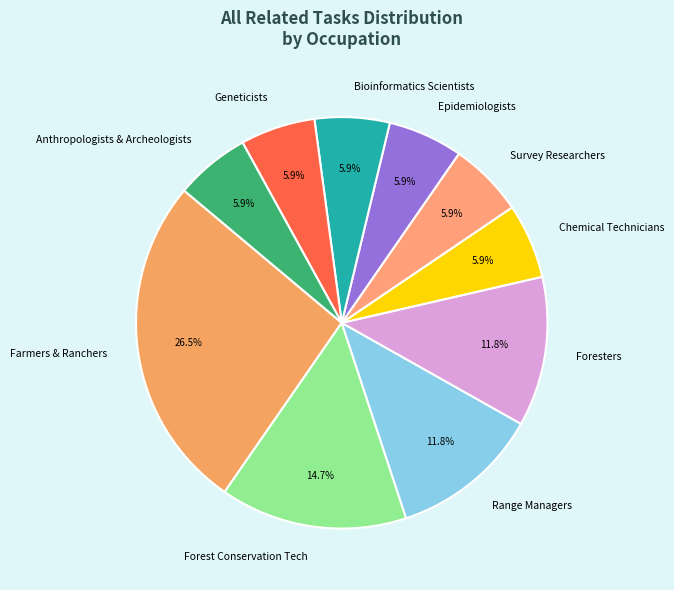

What percentage is NOT represented by Forest Conservation Tech?

85.3%